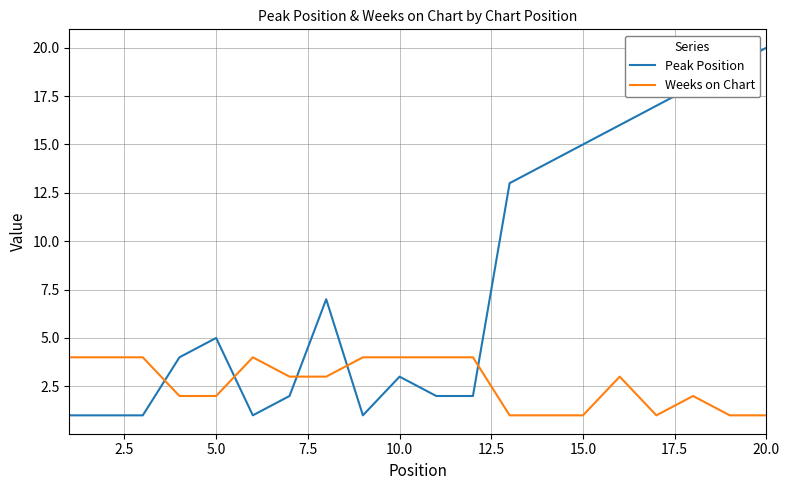

True or false: Peak Position has more than 2 interior local peaks.

True